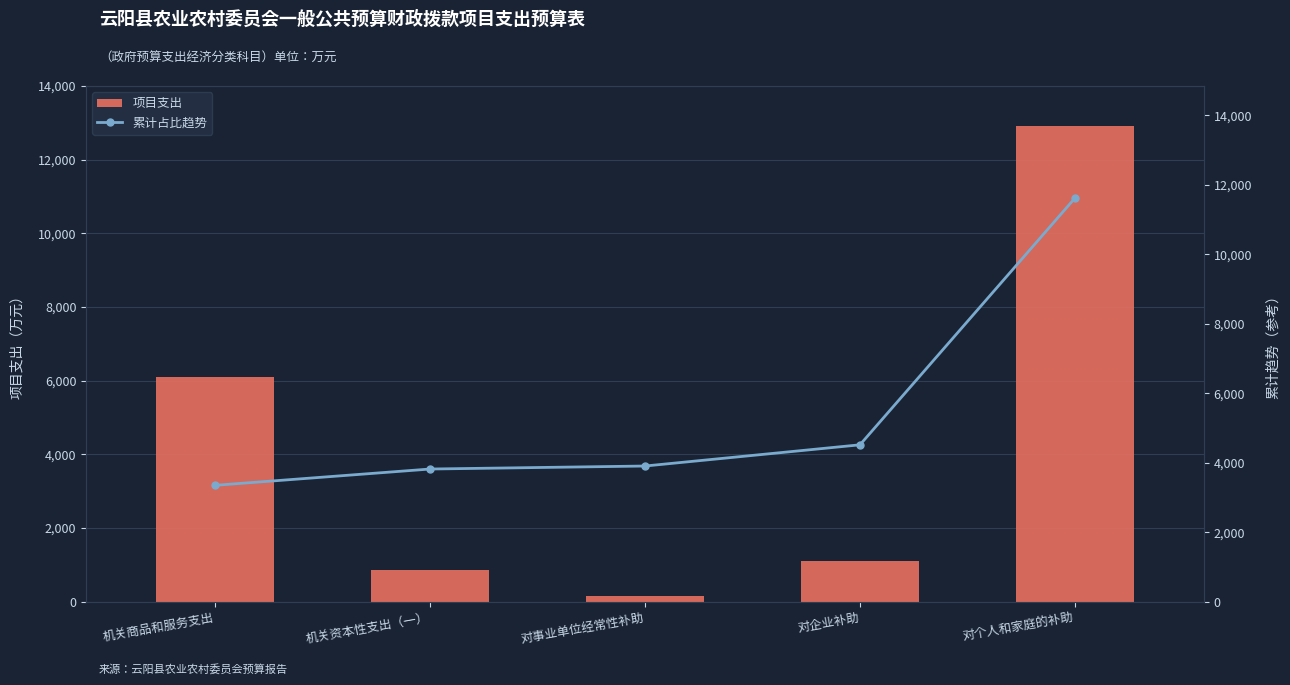

What is the sum of all 项目支出 values?

21118.5